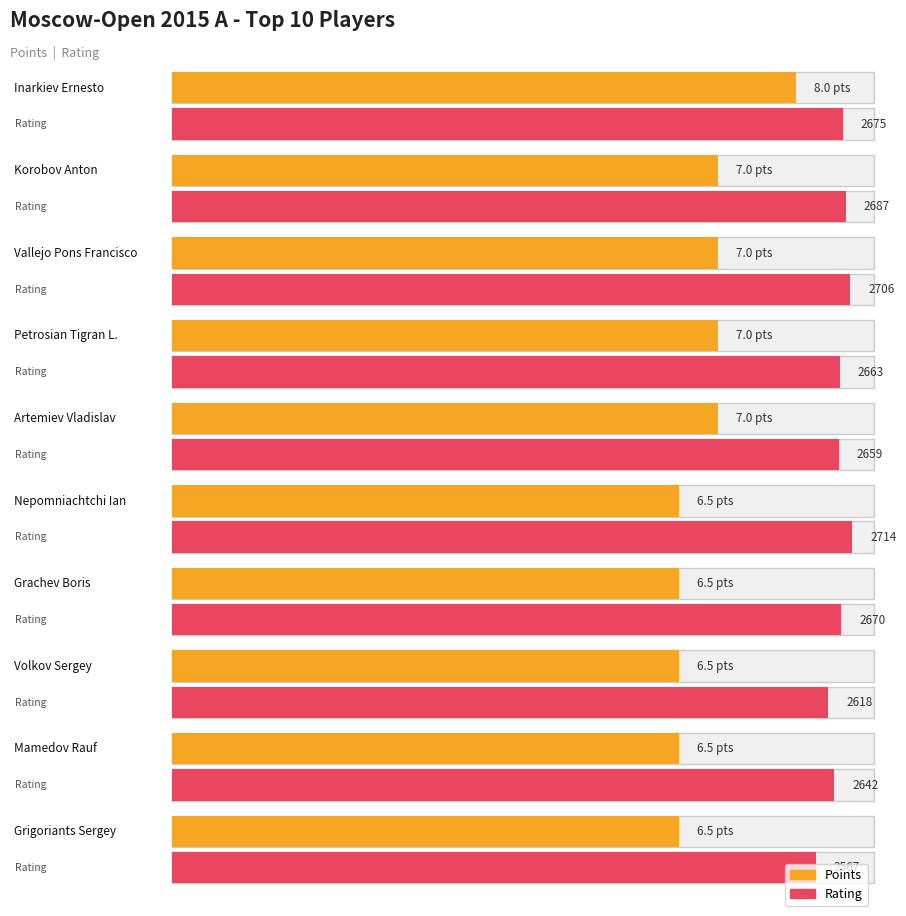

At which label does Rating reach its peak?

Nepomniachtchi Ian